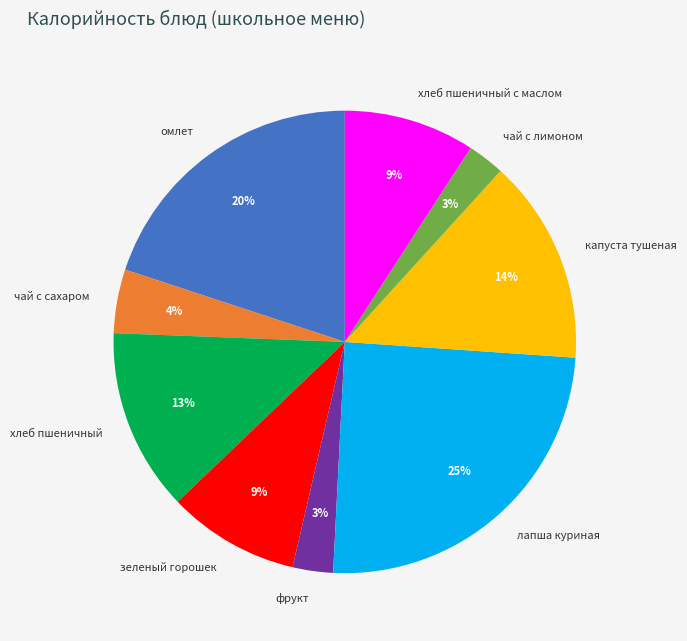

True or false: хлеб пшеничный с маслом accounts for 9% of the total.

True